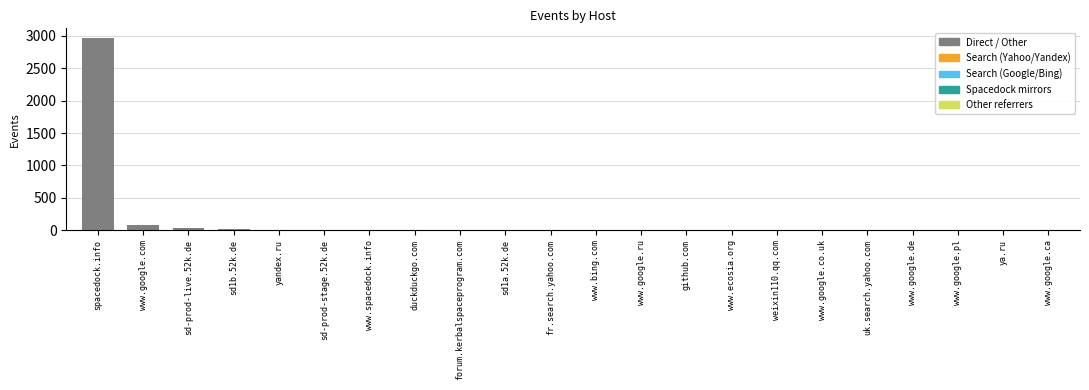

At which label does the data first exceed 2?

spacedock.info